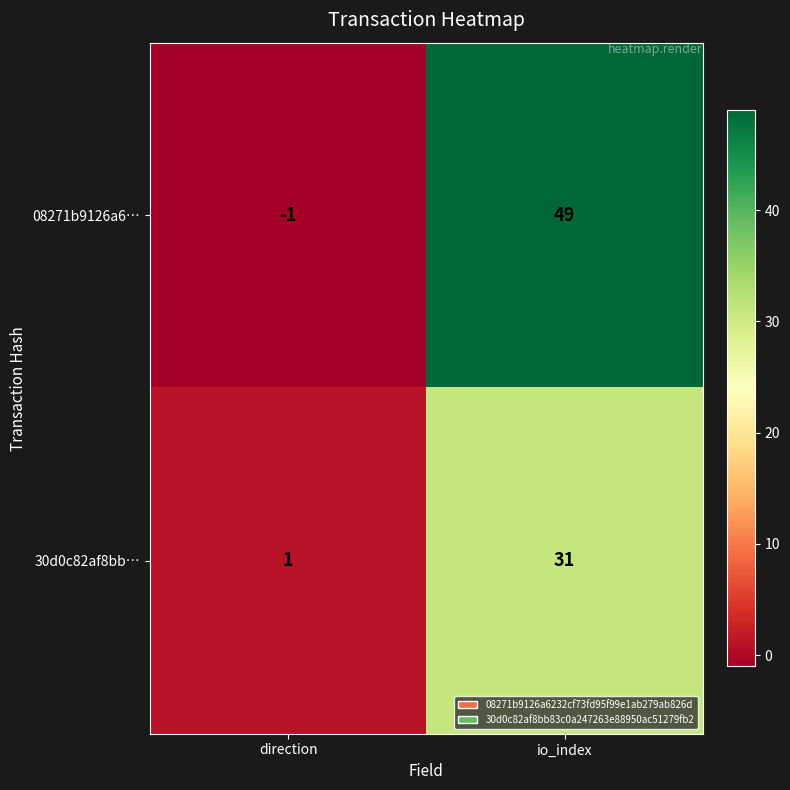

What is the difference between the 08271b9126a6… values at direction and io_index?

50